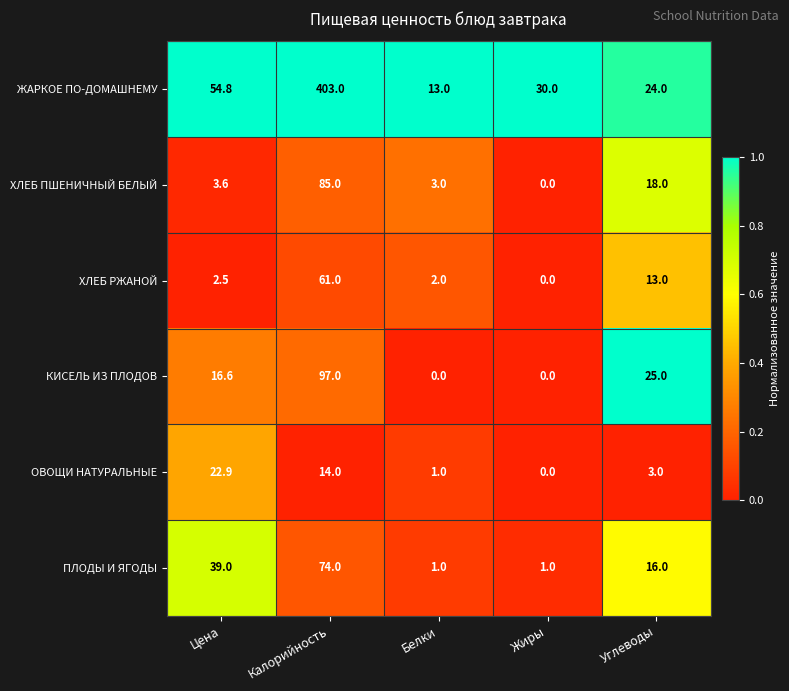

What is the difference between the highest and lowest values at Жиры?

30.0